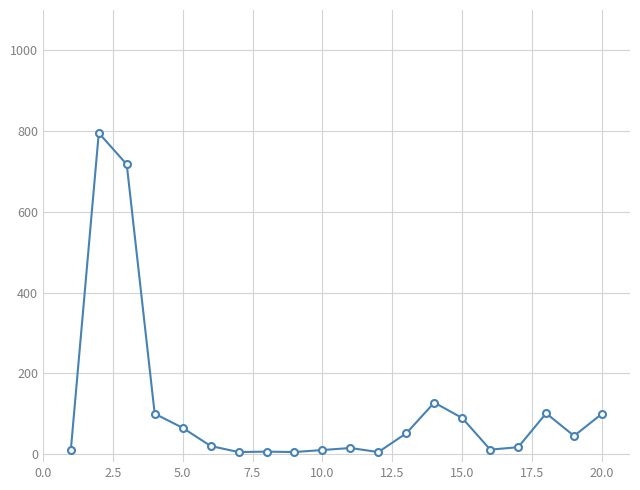

What is the maximum value shown in the chart?

795.4